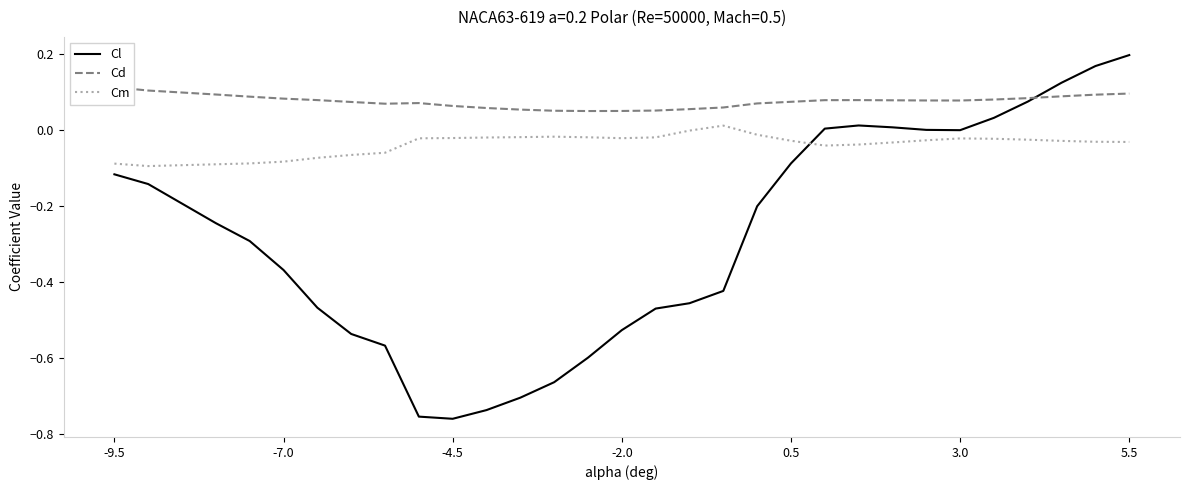

Is it true that Cl equals -0.1 at -2.0?

False